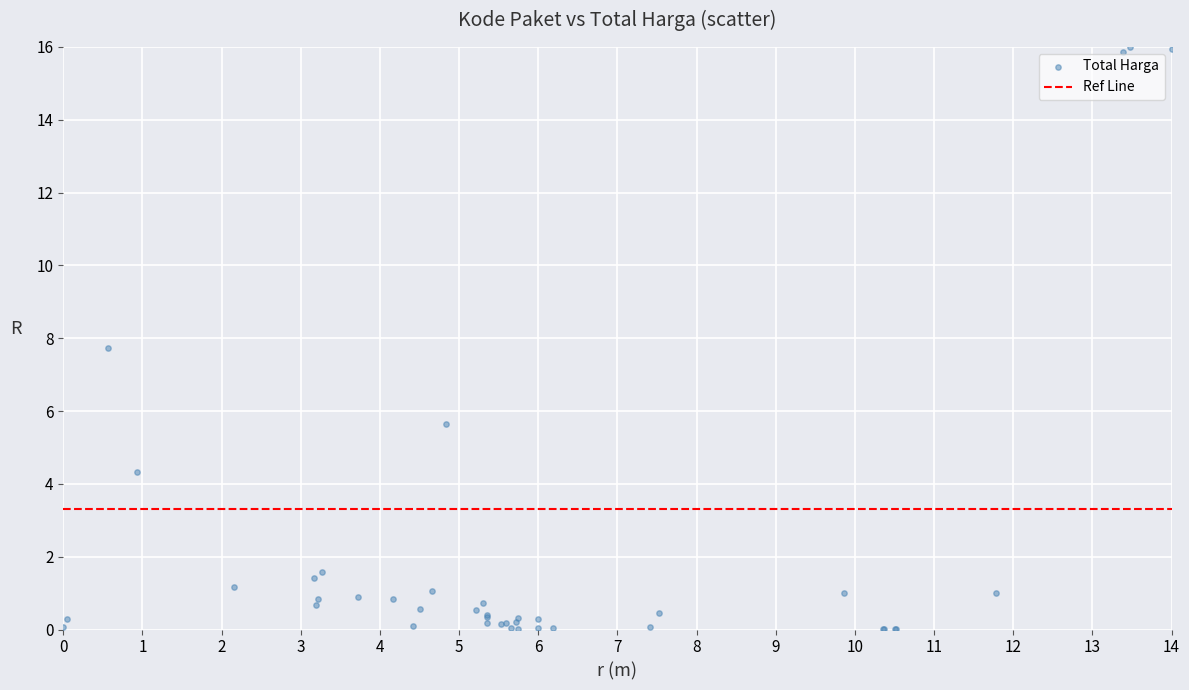

What Y value in the scatter plot is closest to 8?

7.7